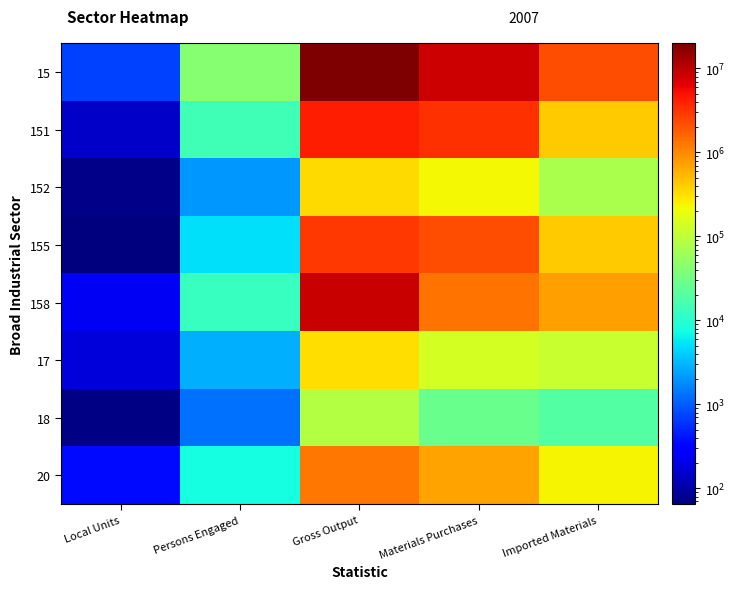

Rank the series by their maximum value, from lowest to highest.

18, 17, 152, 20, 155, 151, 158, 15